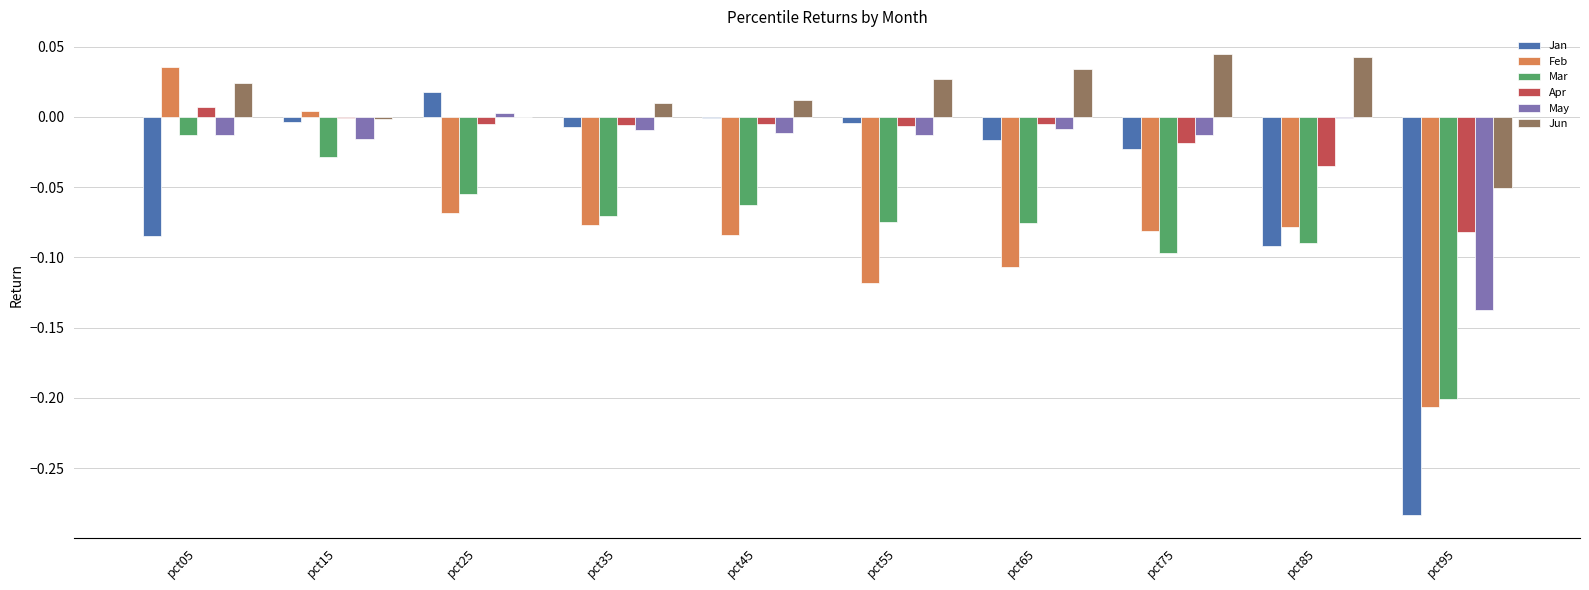

Does the chart contain stacked bars?

No